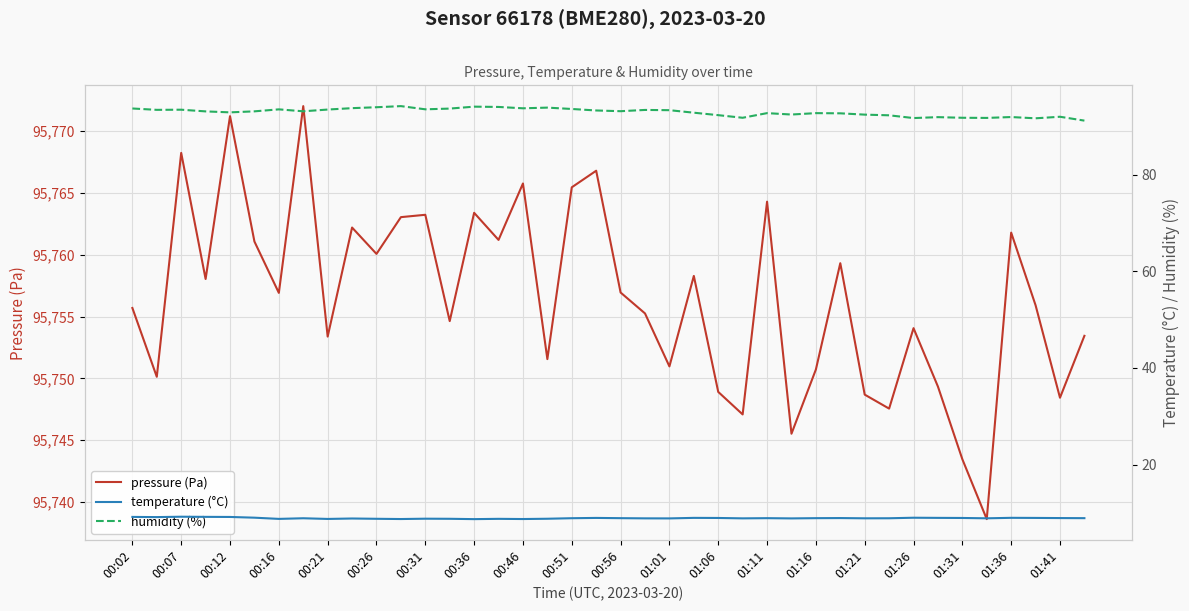

Which series has the widest spread of values?

pressure (Pa)